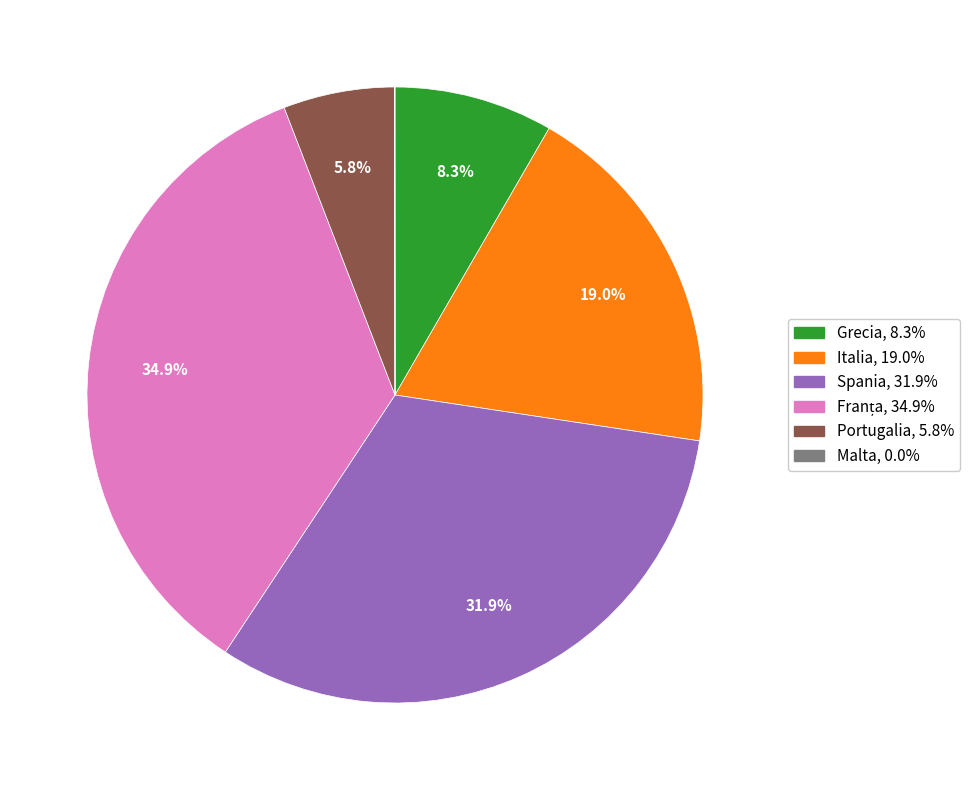

Does Portugalia represent more than half of the total?

No